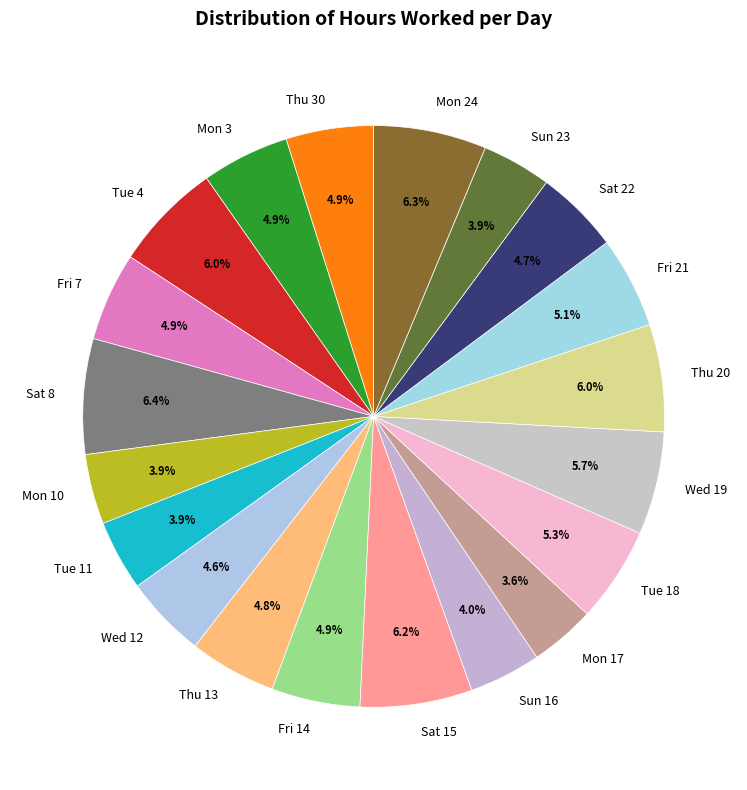

Is Wed 12 the majority of the pie?

No